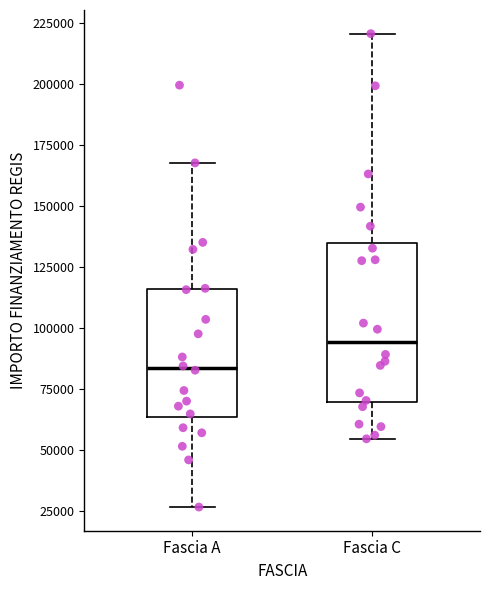

Which box is the tallest, from its lower edge to its upper edge?

Fascia C